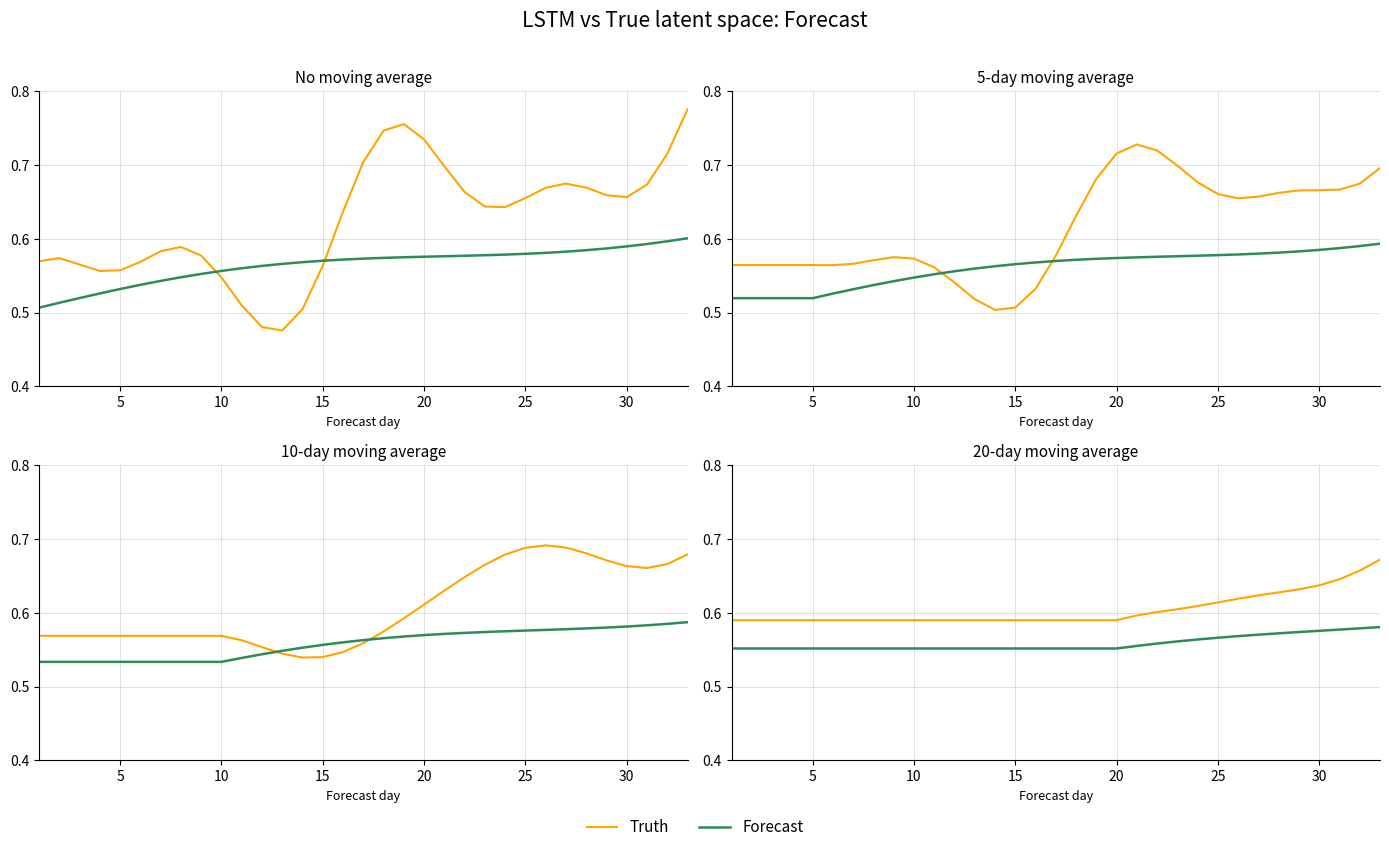

Count the Truth values in the range 0 to 1.

33